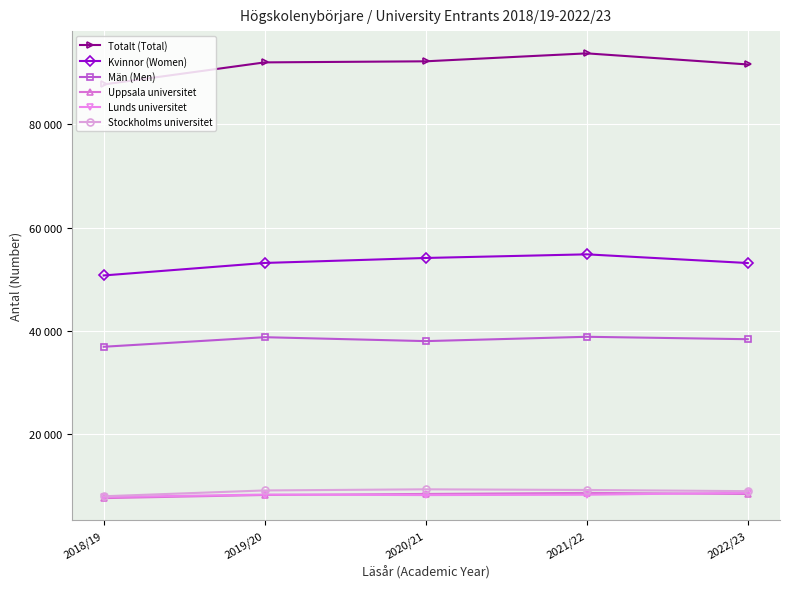

What are all the series names shown in the legend?

Totalt (Total), Kvinnor (Women), Män (Men), Uppsala universitet, Lunds universitet, Stockholms universitet